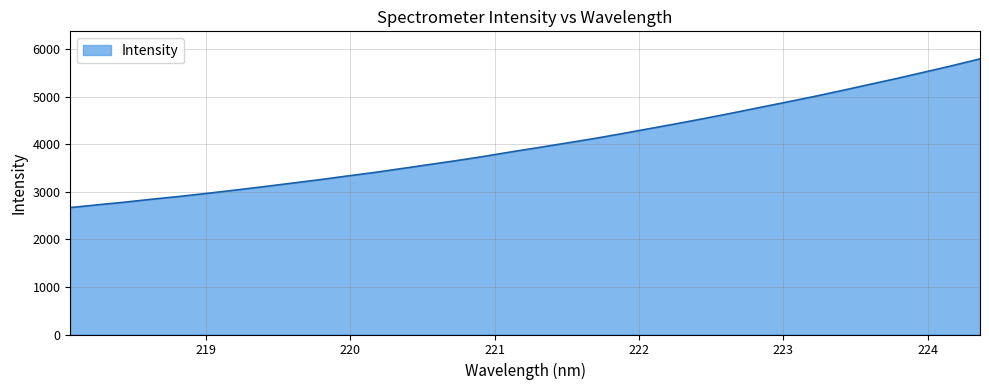

What is the difference between the maximum and minimum values?

3125.7